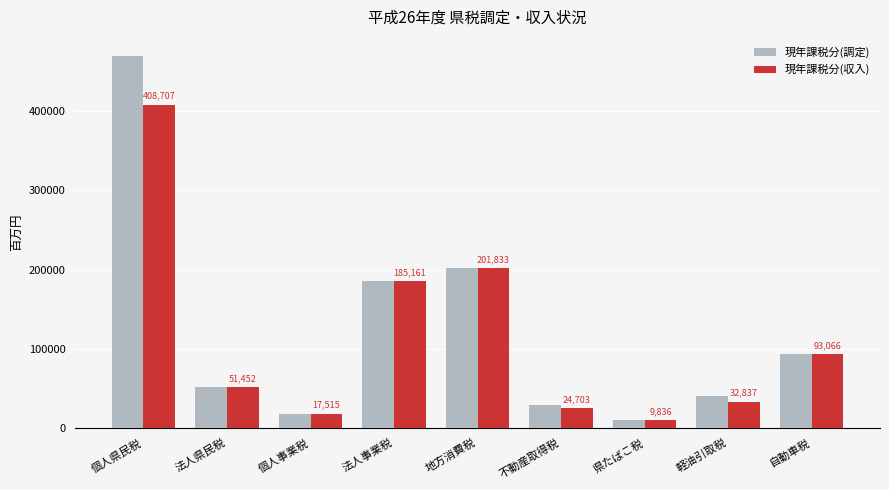

What is the sum of all 現年課税分(収入) values?

1025110